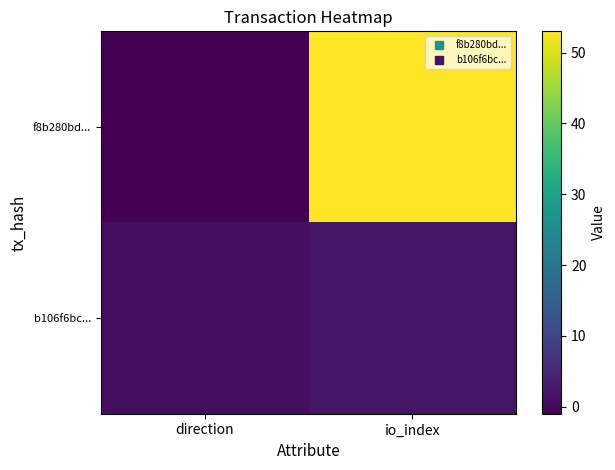

Reading left to right, transcribe all the data shown in this chart.

f8b280bd...: direction=-1	io_index=53
b106f6bc...: direction=1	io_index=2